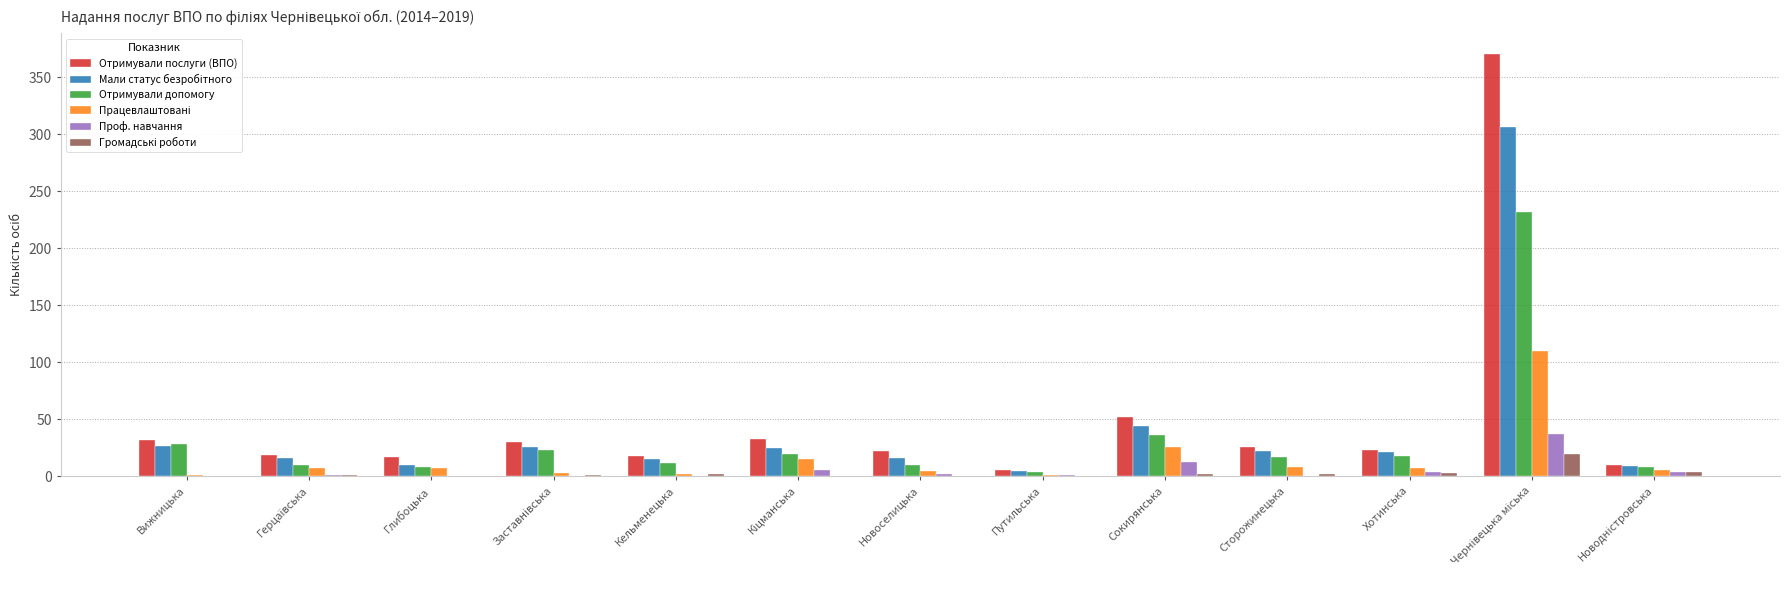

True or false: Проф. навчання has a value of 0 at Вижницька.

True